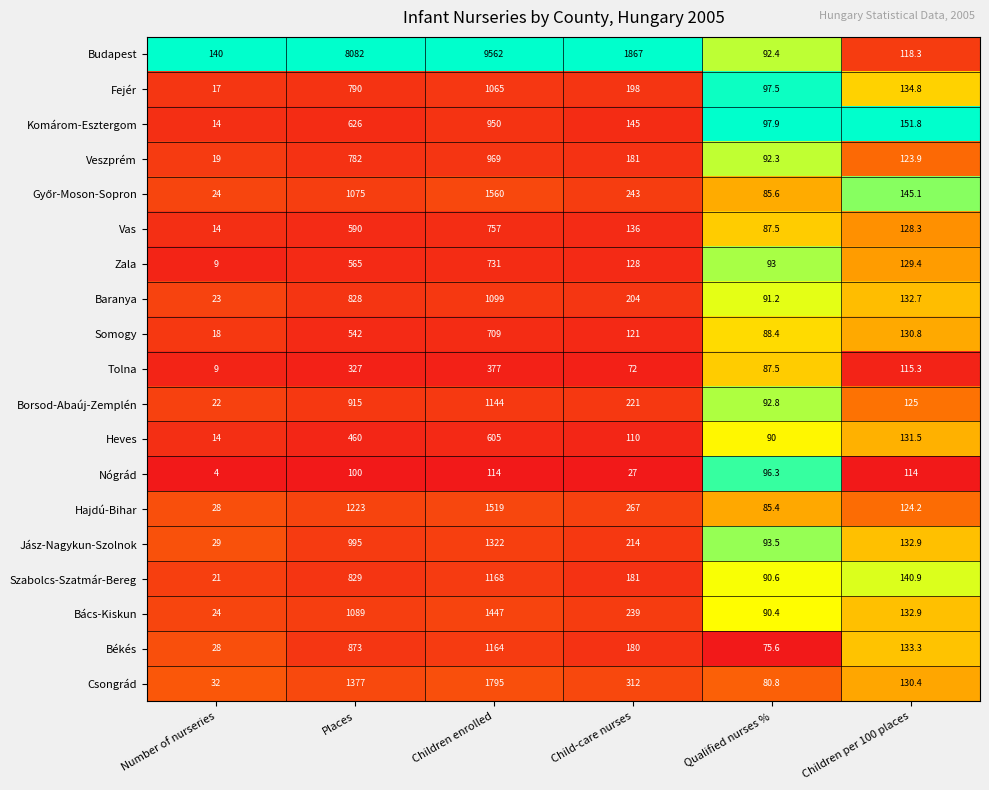

What is the difference between the maximum and minimum values in the Nógrád series?

110.0